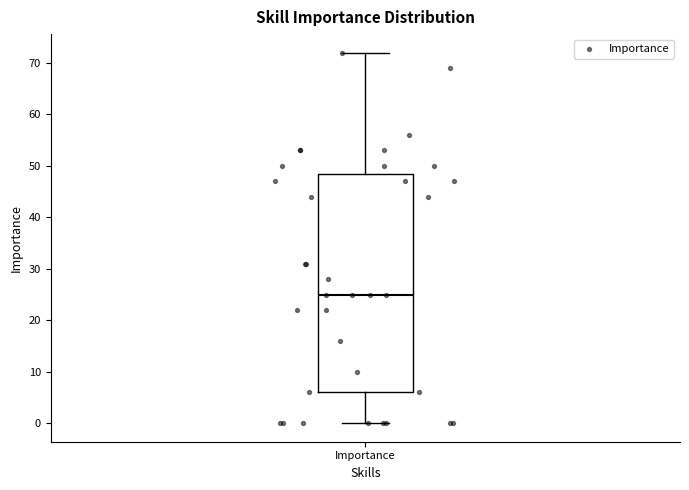

Read this box plot against the y-axis: the position of the median line, the range covered by the box, and the ends of both whiskers. The values are not printed on the chart, so give them approximately, as read against the axis.

median 25, box 6 to 49, whiskers 0 to 72